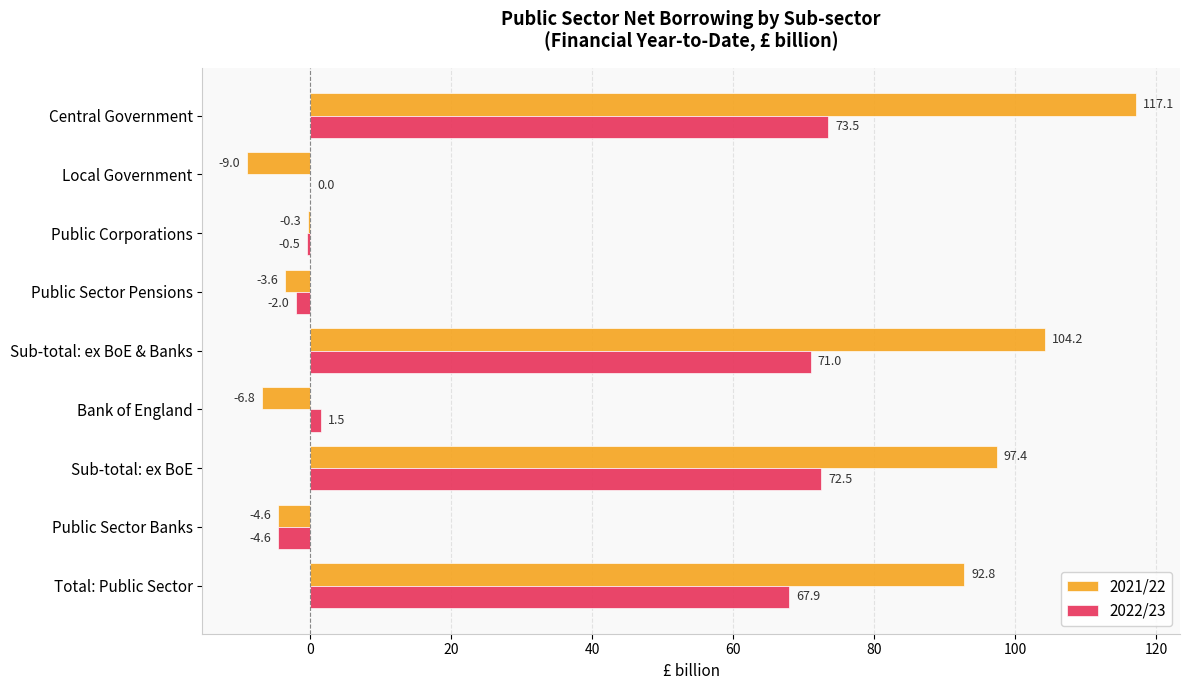

What is the sum of the 2022/23 values at Sub-total: ex BoE and Sub-total: ex BoE & Banks?

143.5